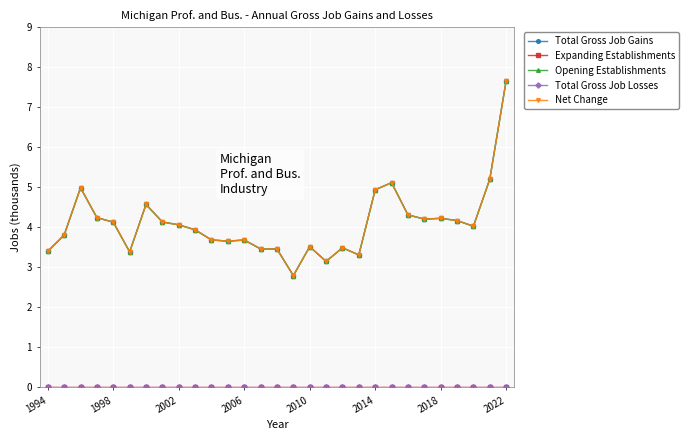

What is the greatest value displayed?

7.7